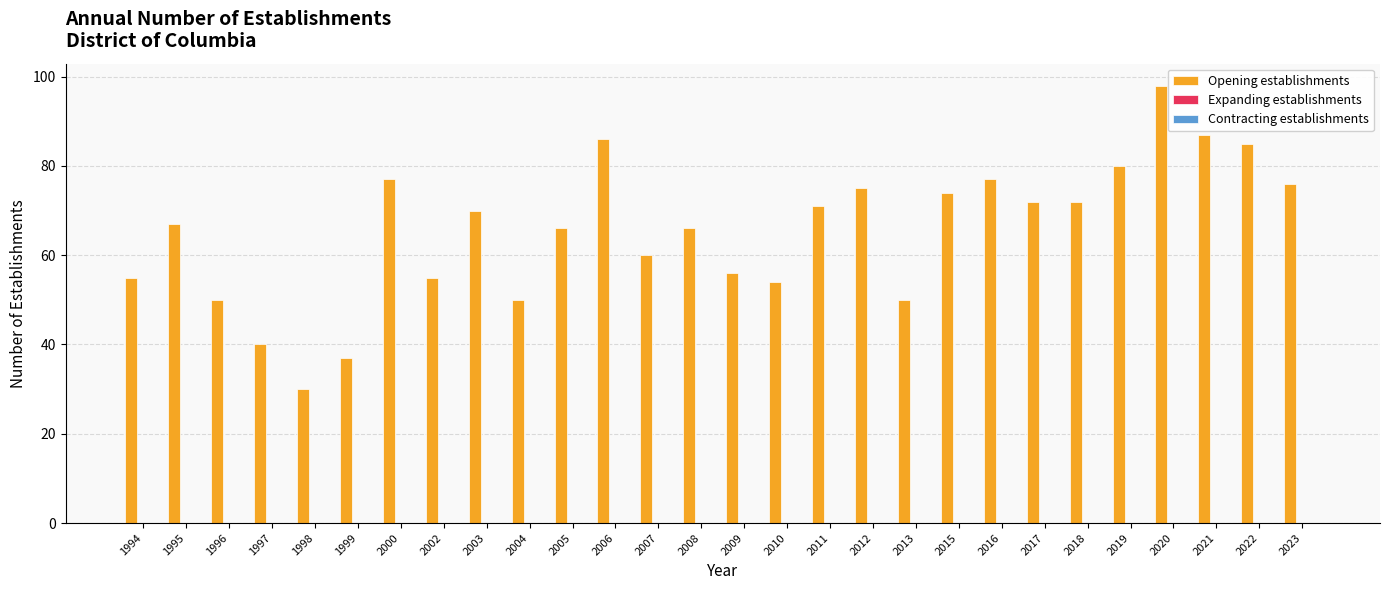

Reading left to right, transcribe all the data shown in this chart.

55	67	50	40	30	37	77	55	70	50	66	86	60	66	56	54	71	75	50	74	77	72	72	80	98	87	85	76